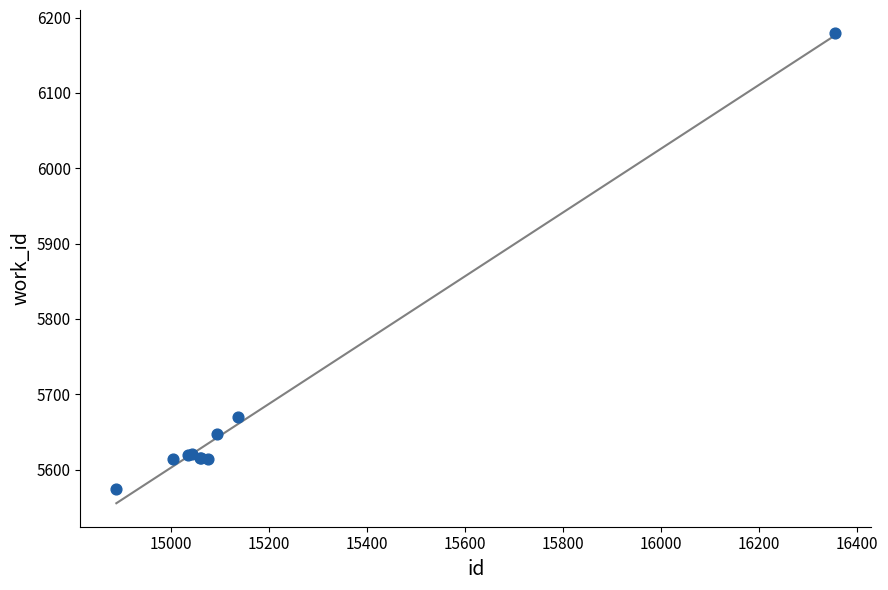

What Y value in the scatter plot is closest to 5876?

5670